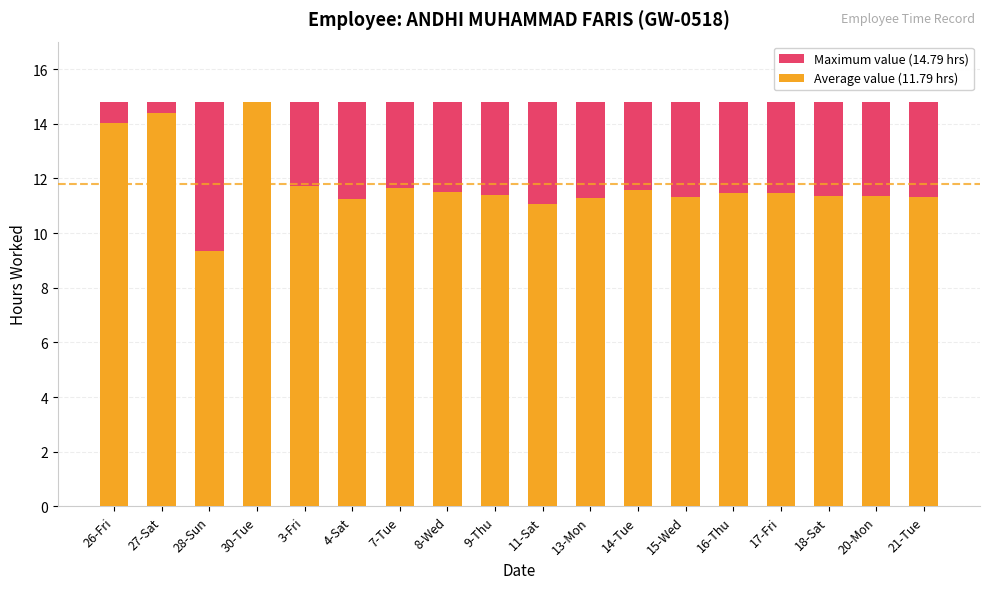

Is the value of Maximum value (14.79 hrs) at 27-Sat greater than the value of Average value (11.79 hrs) at 9-Thu?

Yes